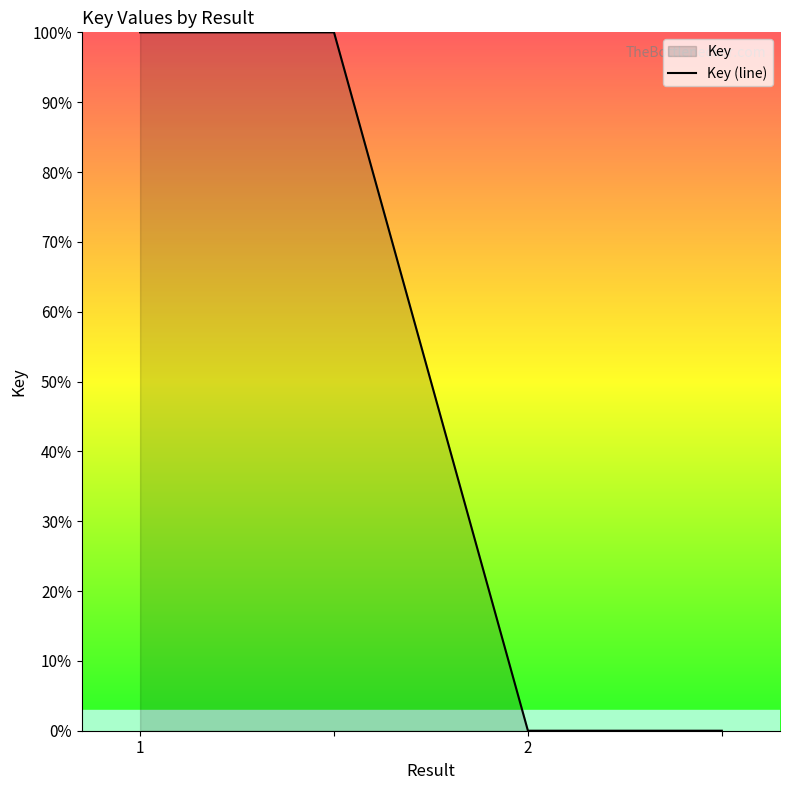

Is it true that the value at 1 is 141?

False